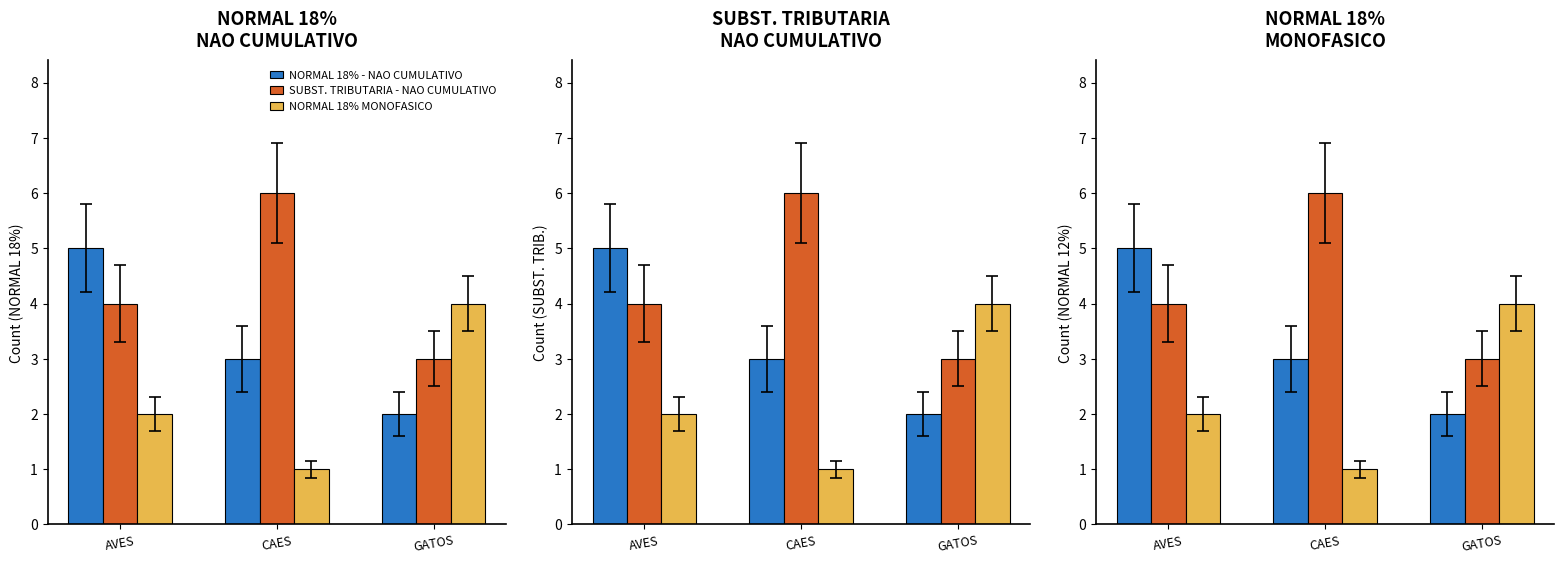

Which label corresponds to the smallest value in the chart?

CAES